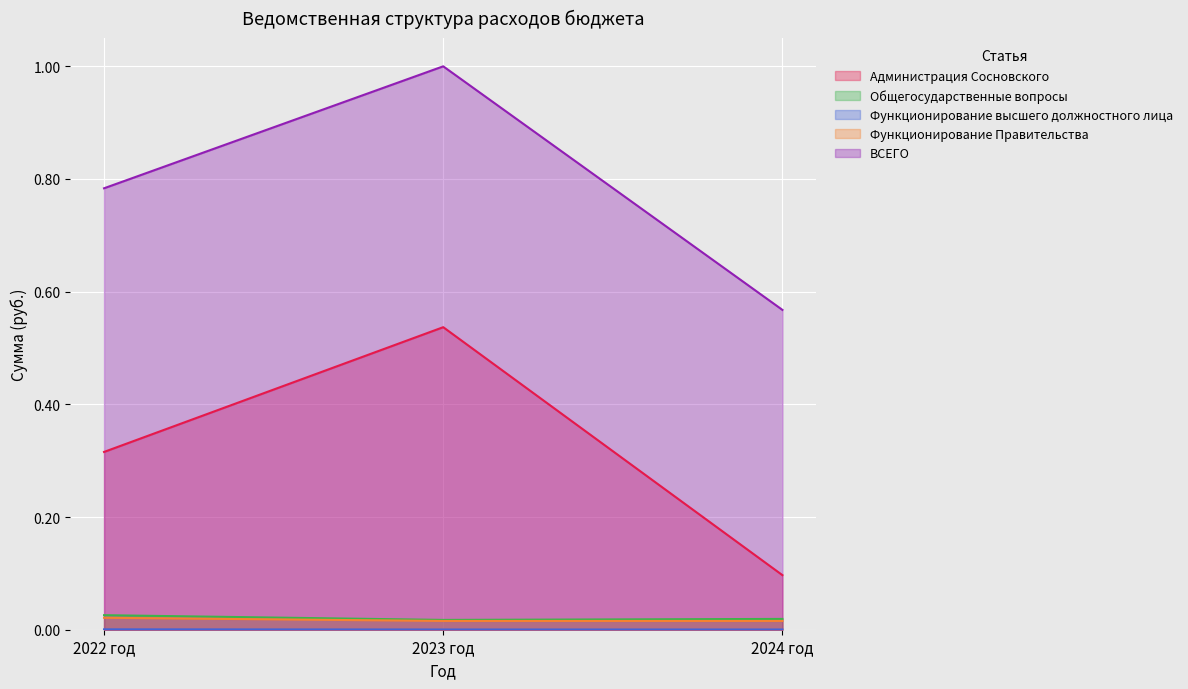

True or false: Общегосударственные вопросы has a value of 0.0 at 2022 год.

False